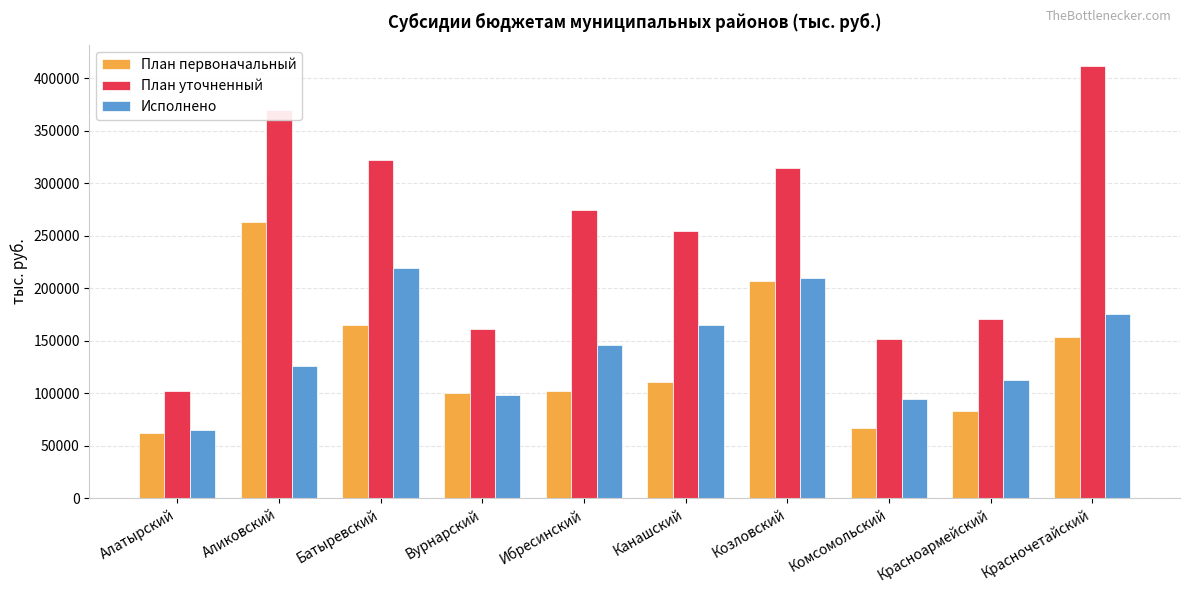

What is the value of the Исполнено bar at the 2nd from the left?

125514.6